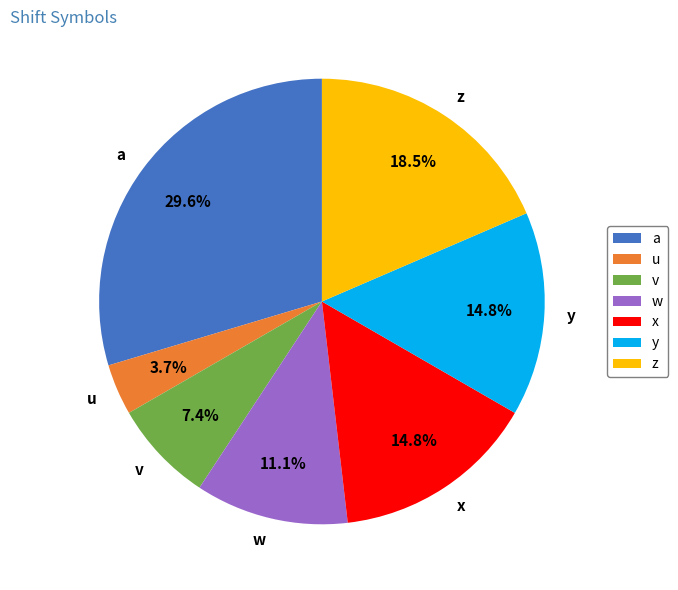

True or false: v accounts for 7% of the total.

True